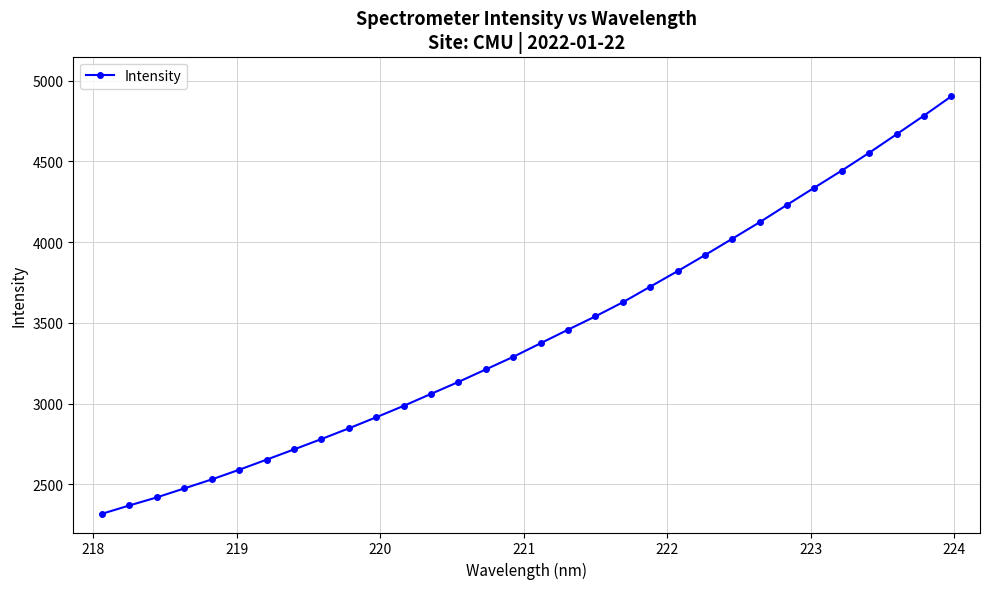

Is this an area chart (filled region under the line)?

No